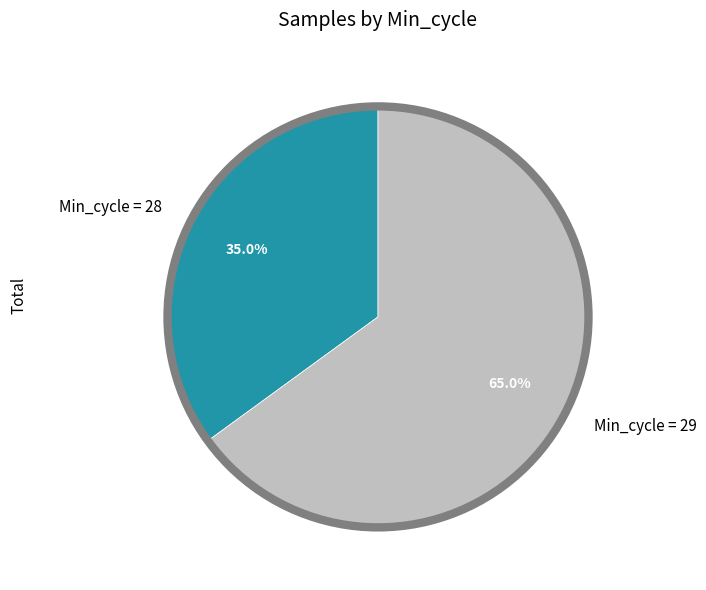

What percentage do Min_cycle = 29 and Min_cycle = 28 together represent?

100.0%